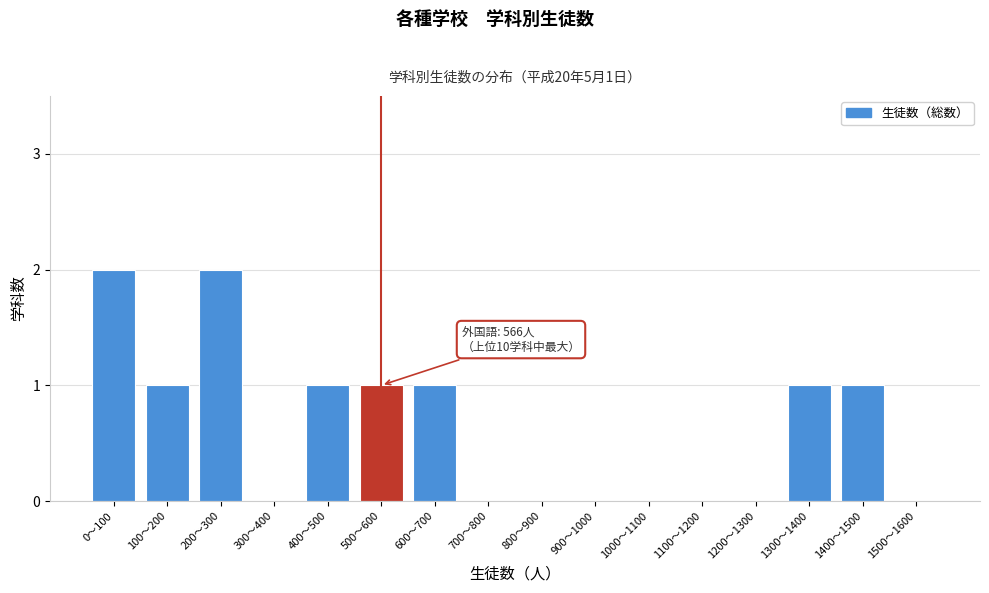

Reading right to left, what are all the values shown in this chart?

1500〜1600=0	1400〜1500=1	1300〜1400=1	1200〜1300=0	1100〜1200=0	1000〜1100=0	900〜1000=0	800〜900=0	700〜800=0	600〜700=1	500〜600=1	400〜500=1	300〜400=0	200〜300=2	100〜200=1	0〜100=2